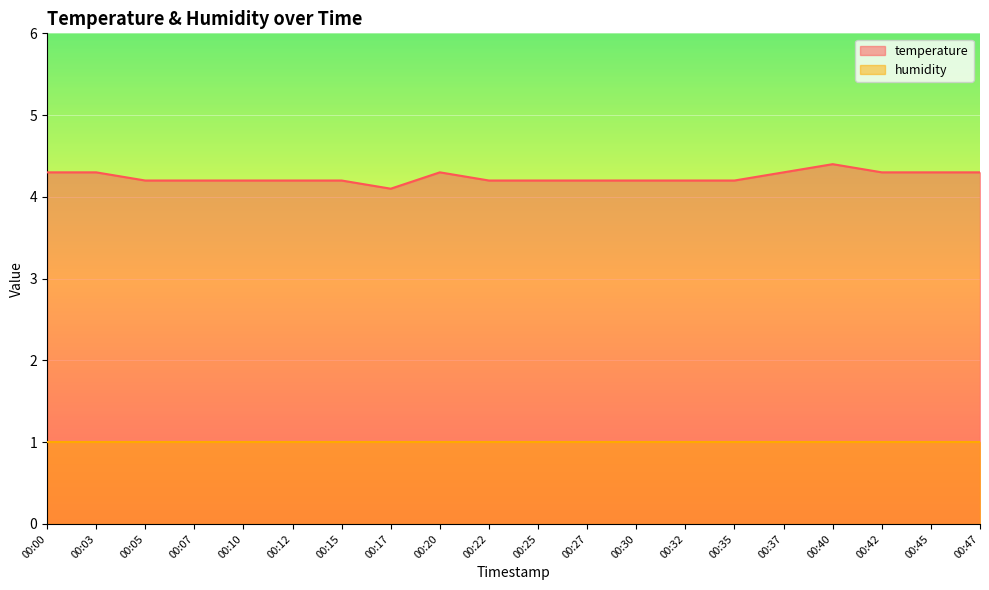

At which category does the data reach its first local valley?

00:17